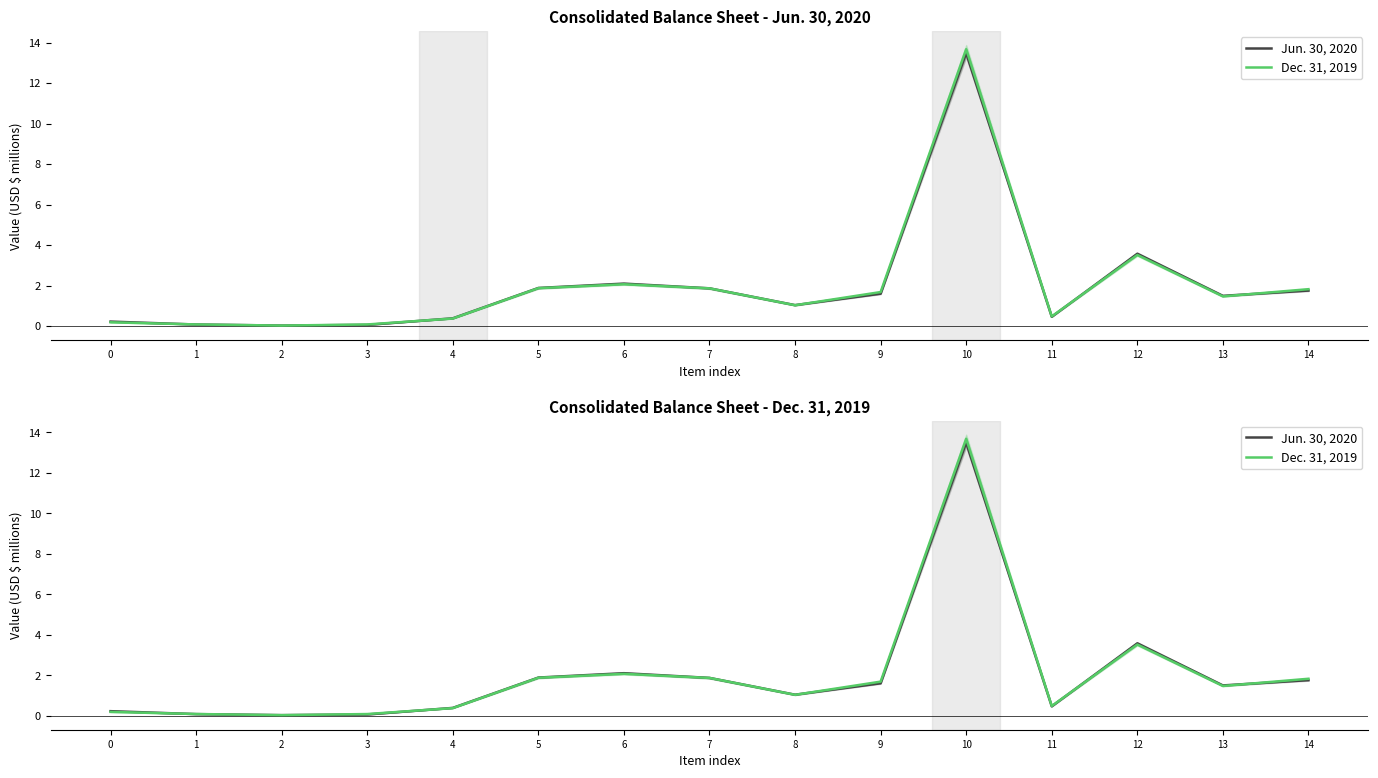

True or false: Dec. 31, 2019 has a value of 1.0 at 8.

True